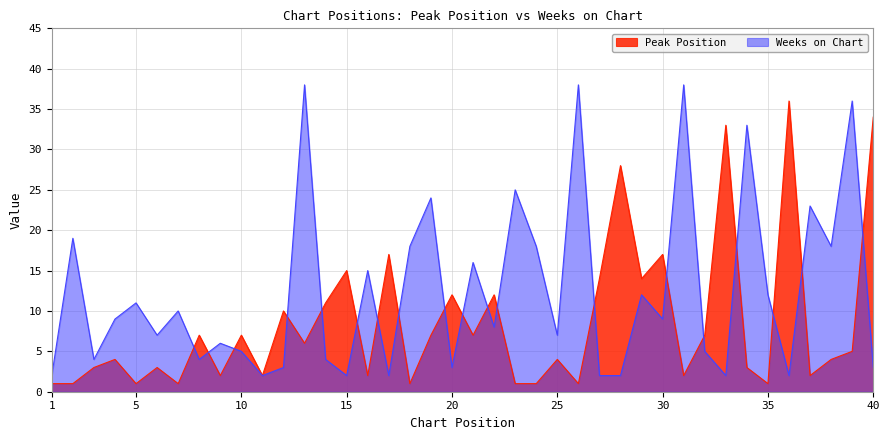

At which label is Weeks on Chart closest to 20?

2